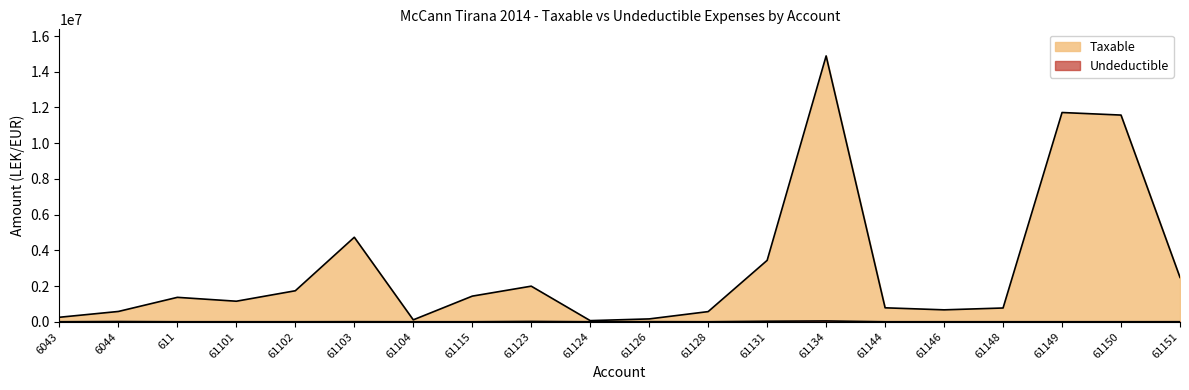

How many data points does each series have?

20